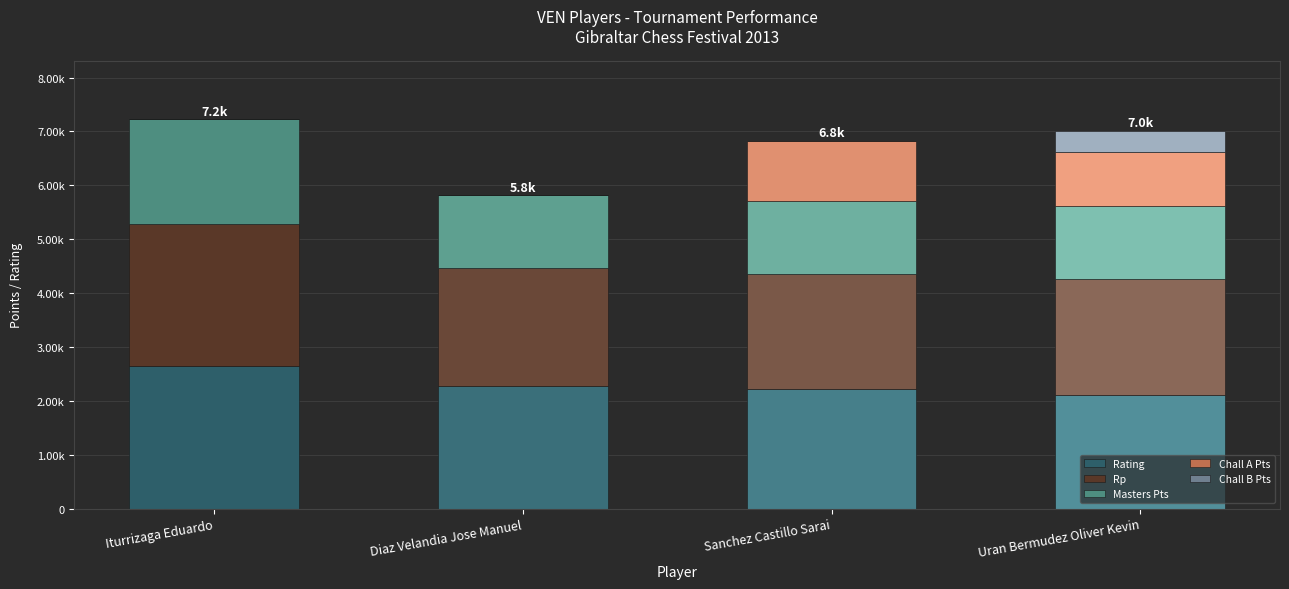

How many Rating values are between 2212 and 2650?

3